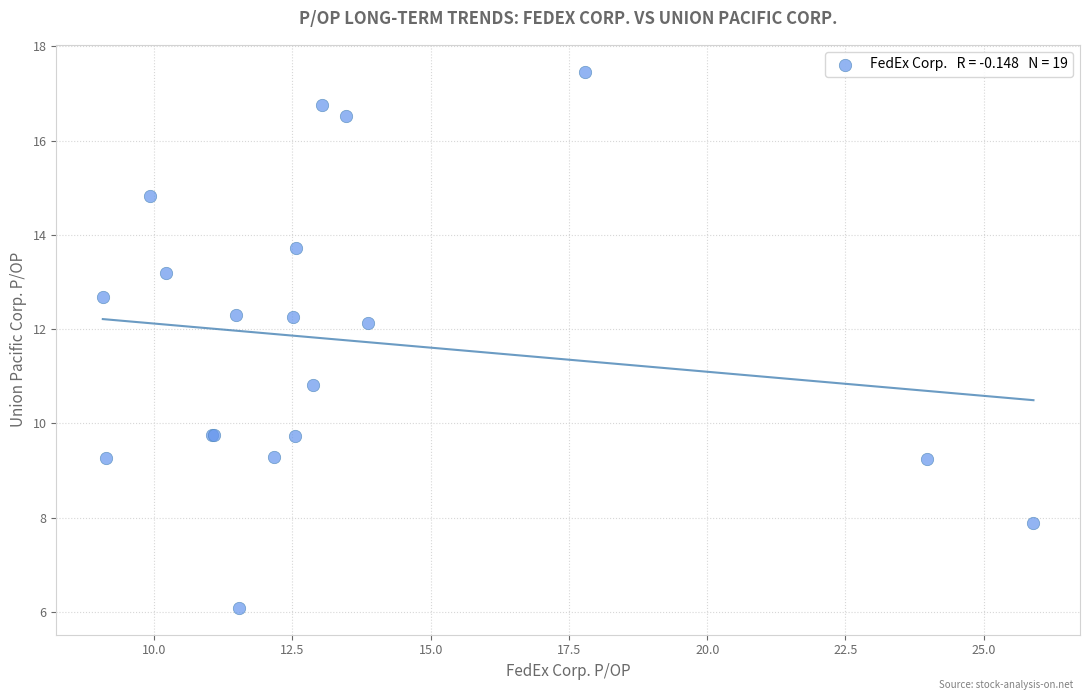

What Y value in the scatter plot is closest to 11?

10.8